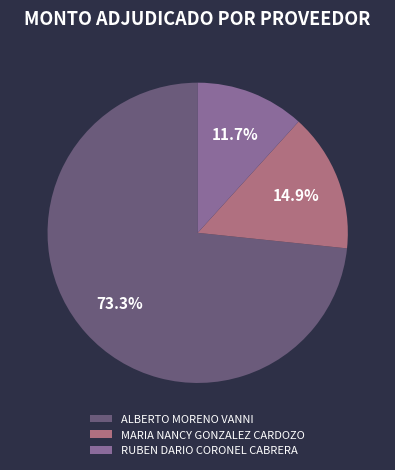

What is the smallest slice in the pie chart?

RUBEN DARIO CORONEL CABRERA